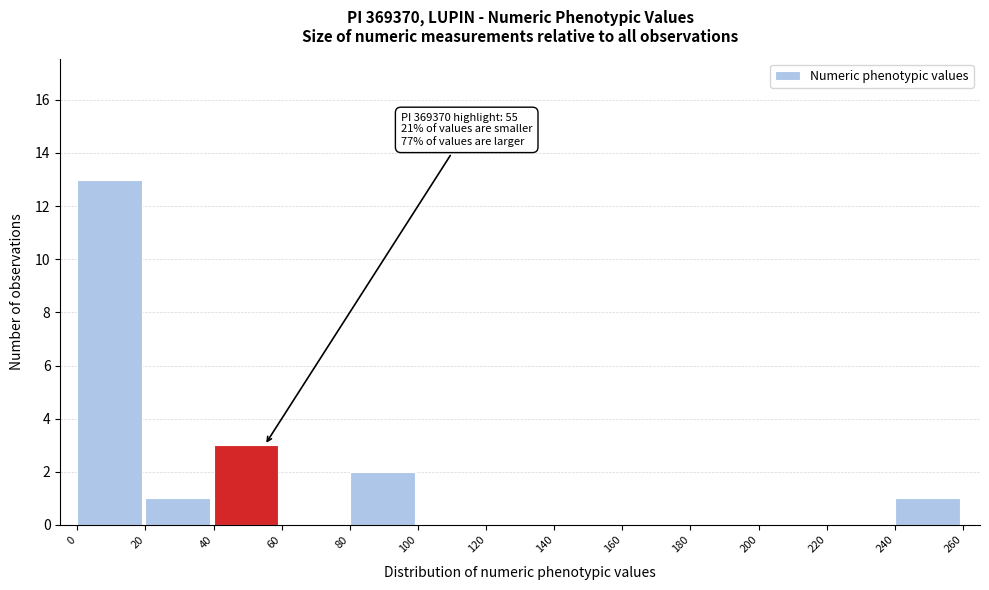

Which range on the x-axis has the tallest bar?

0 to 20